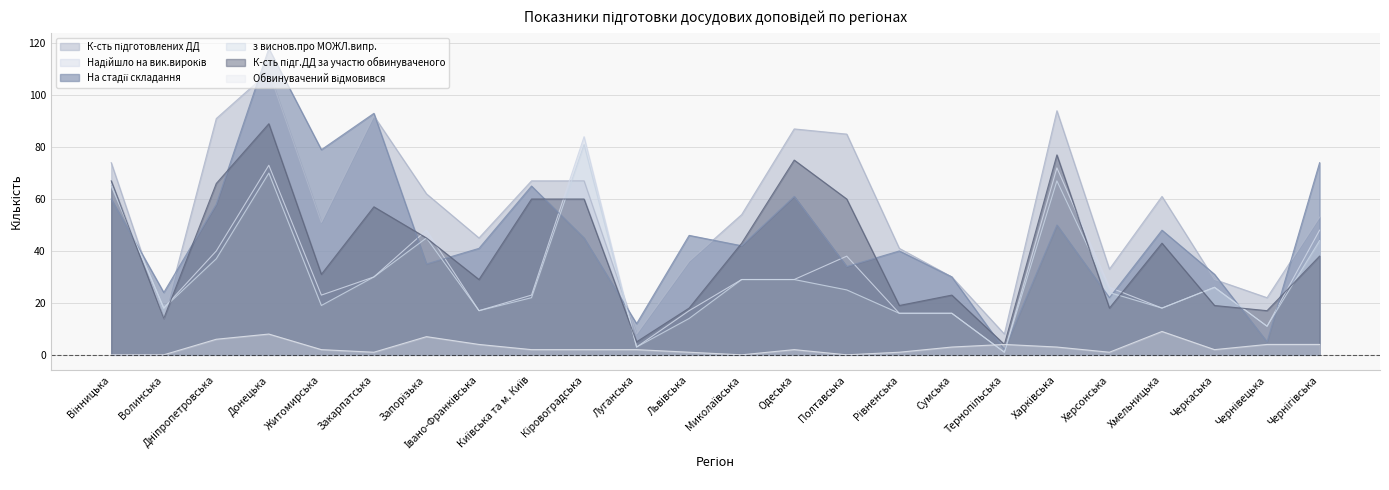

At which category does з виснов.про МОЖЛ.випр. reach its first local peak?

Донецька